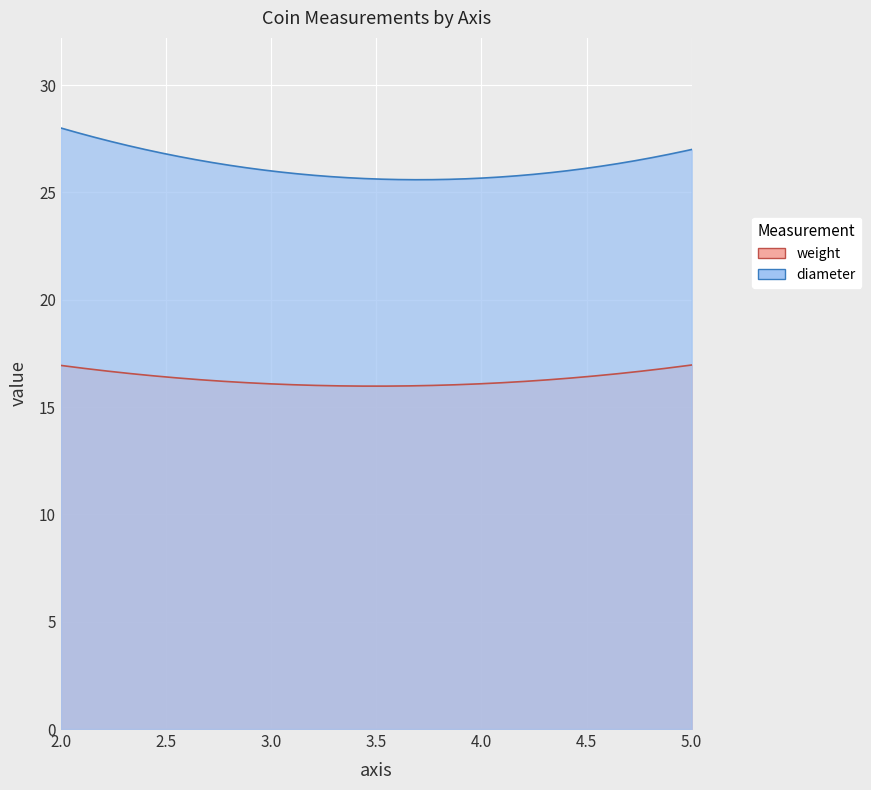

The value of diameter at 2 is 18.6. True or false?

False